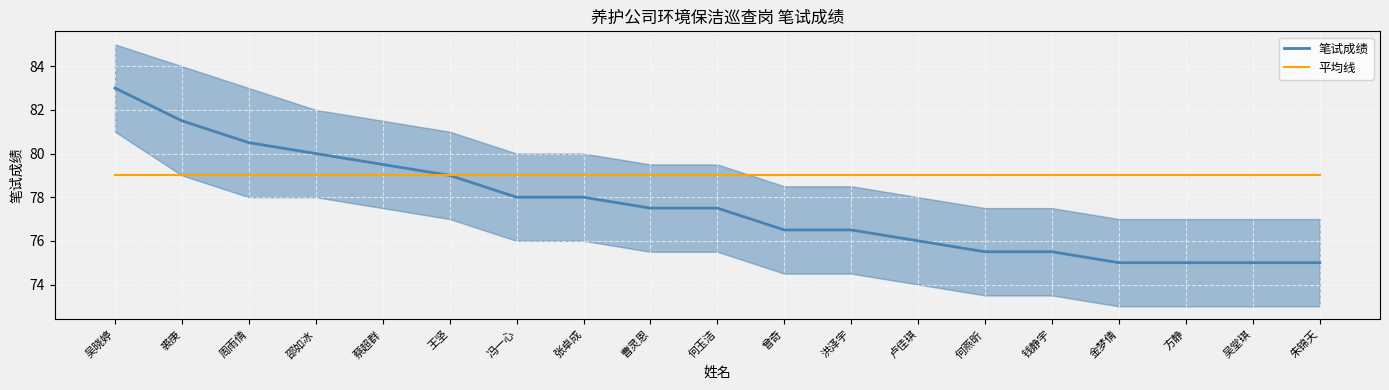

What is the approximate value of 平均线 at 金梦倩?

79.0